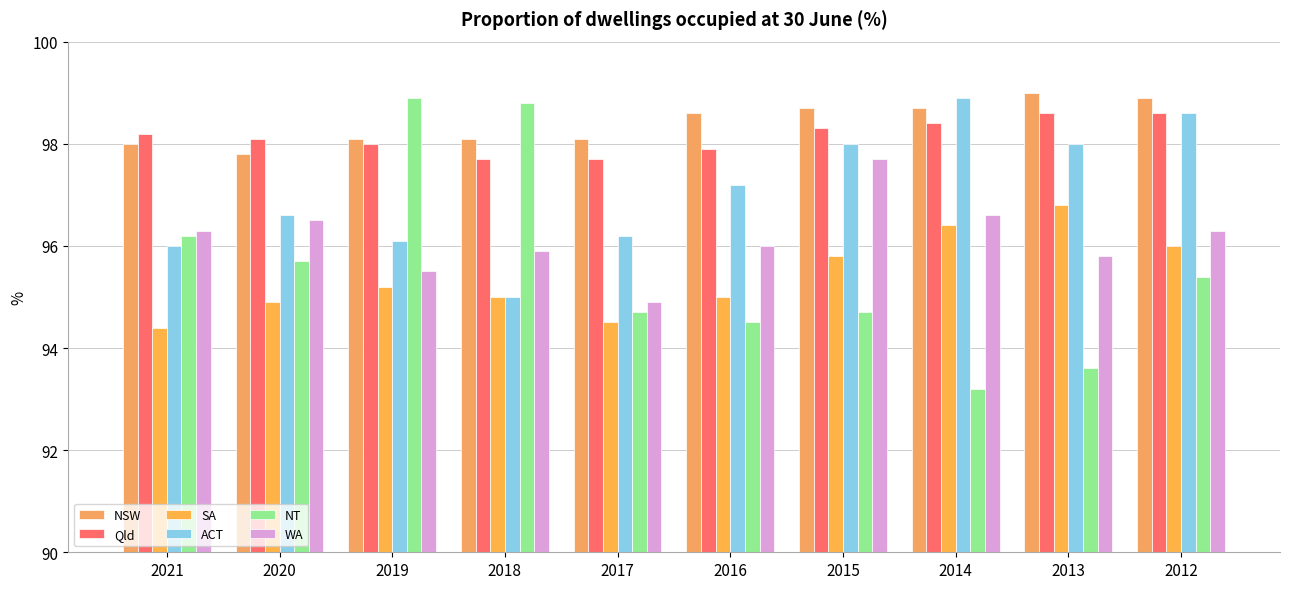

Is it true that WA equals 95.5 at 2019?

True